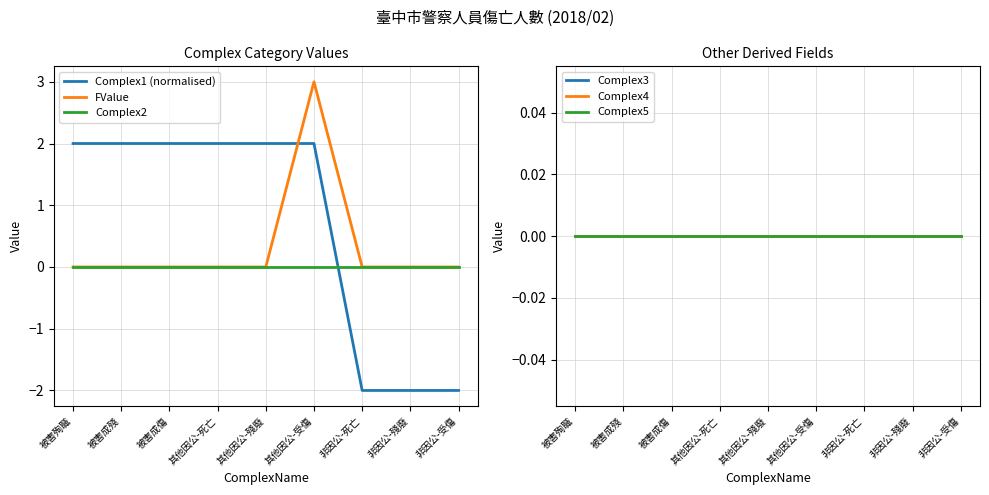

What is the label of the 6th point from the left?

其他因公-受傷